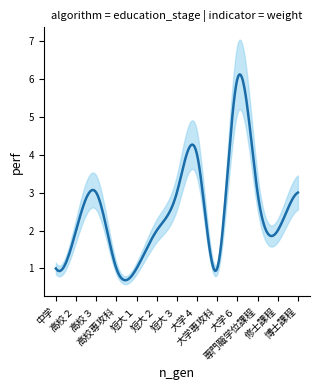

The chart shows a value of 1 at 短大１. True or false?

True